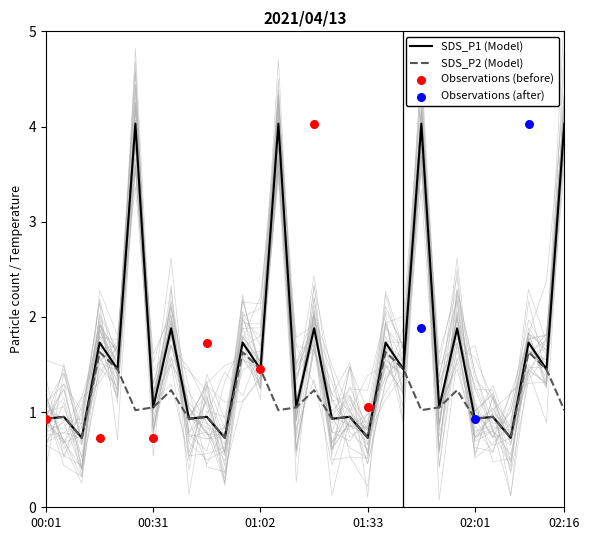

Which series reaches the minimum Y coordinate?

SDS_P1